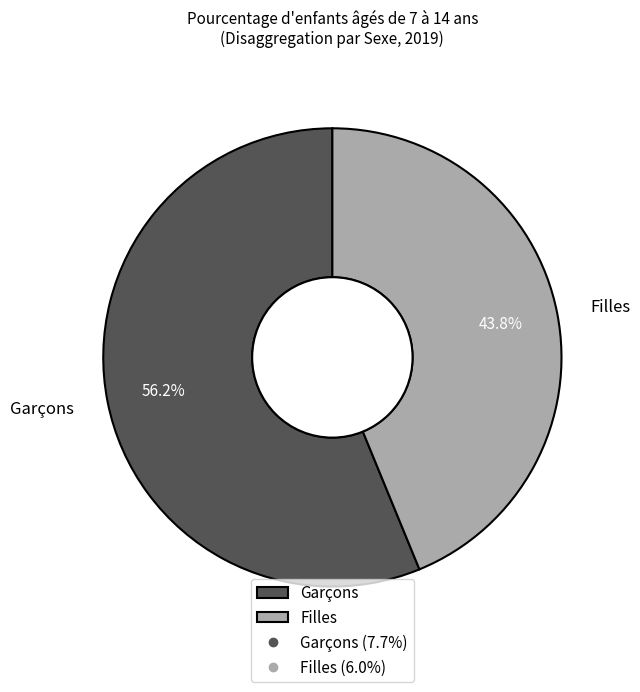

What is the ratio of the value at Filles to the value at Garçons?

0.8